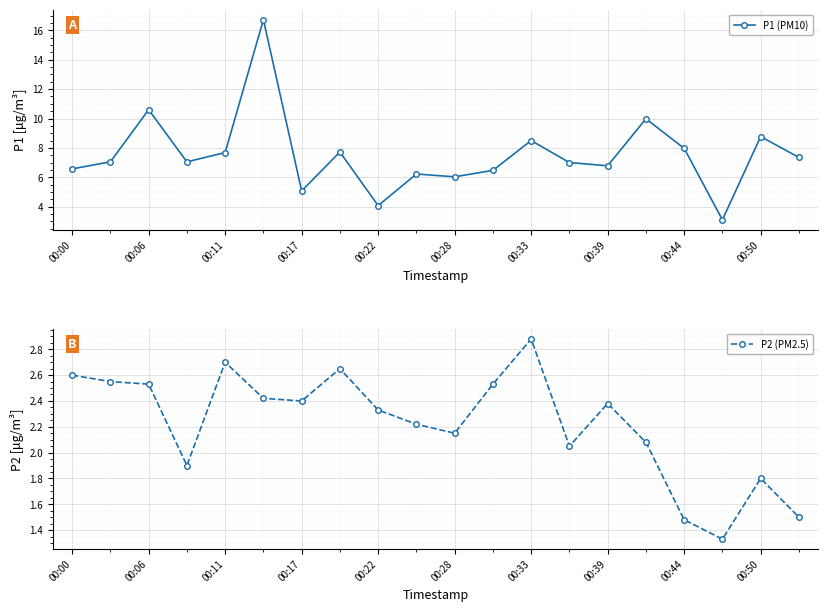

True or false: P2 (PM2.5) has a value of 3.9 at 00:33.

False